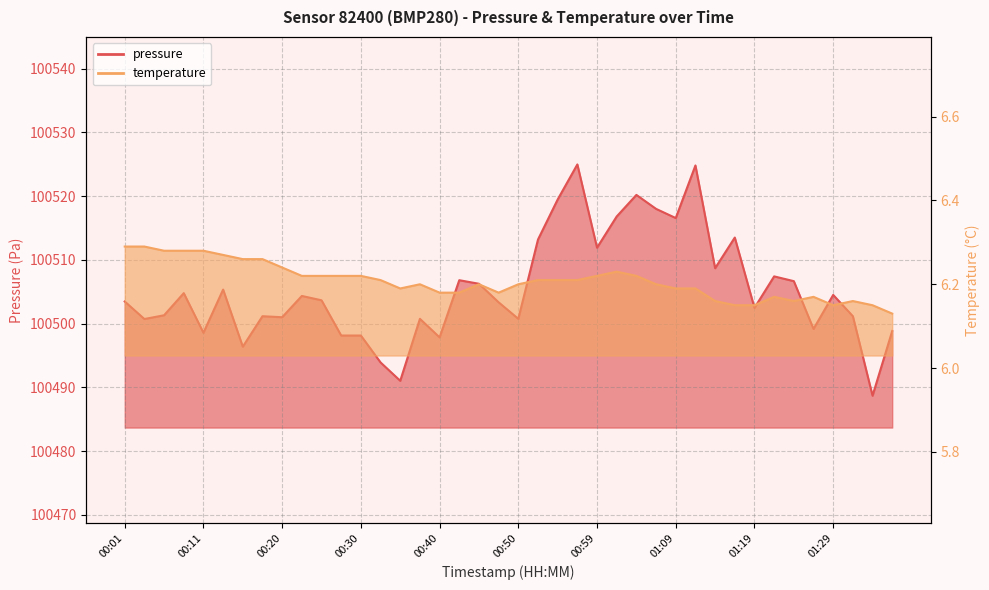

In temperature, how many points are lower than both neighbors (excluding endpoints)?

4